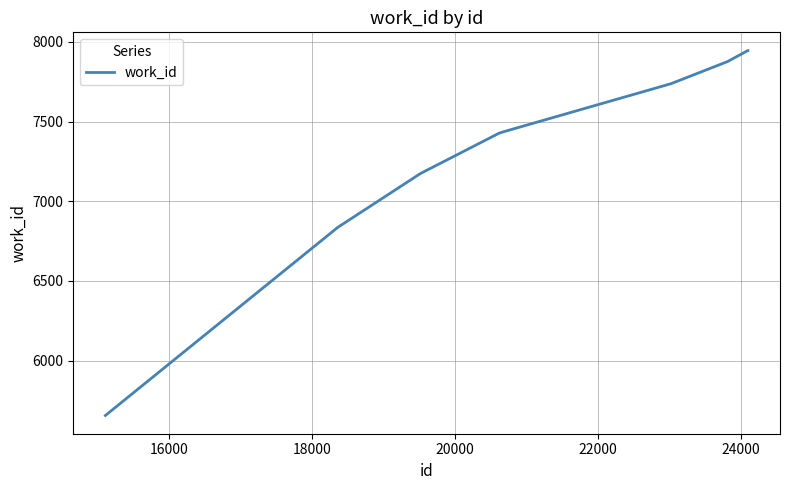

How many lines are shown in the chart?

1